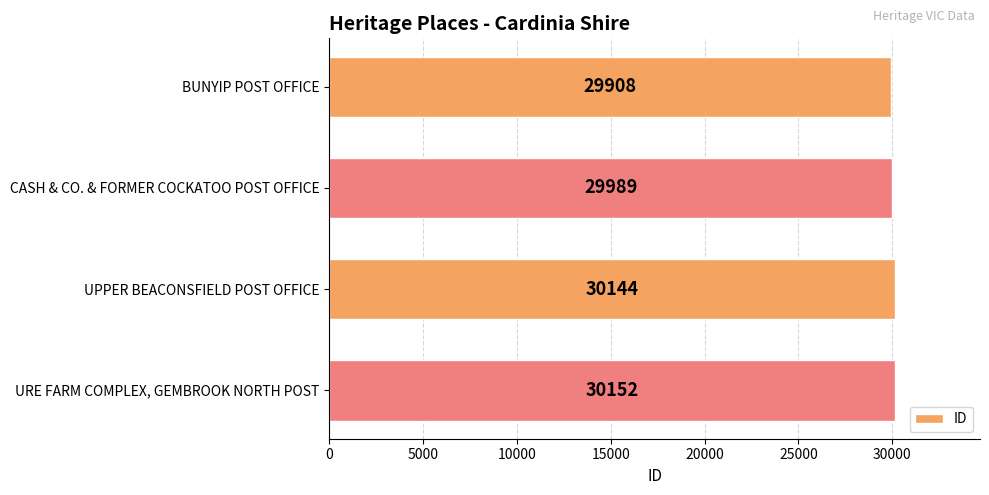

What is the average value?

30048